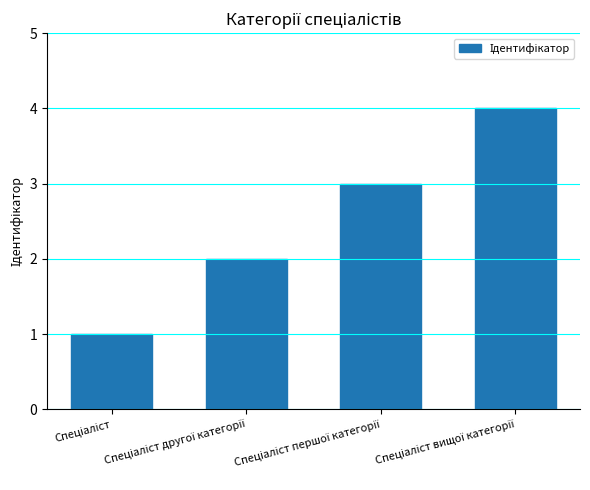

What is the value of the 4th bar from the left?

4